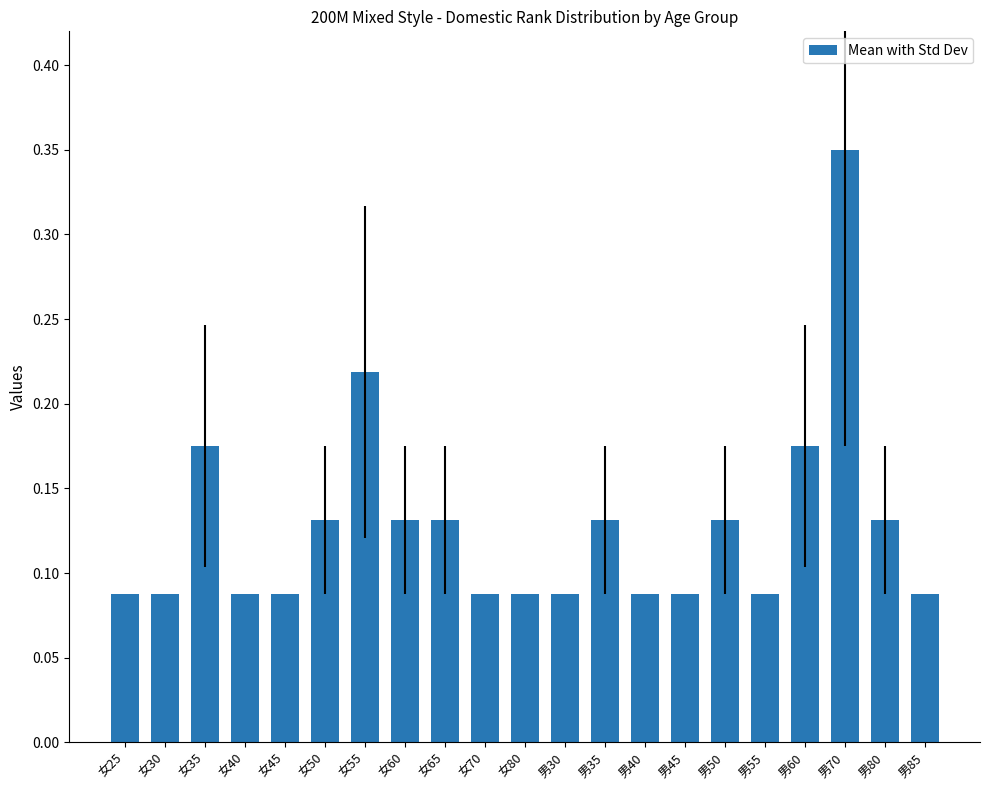

What is the sum of all values?

2.7